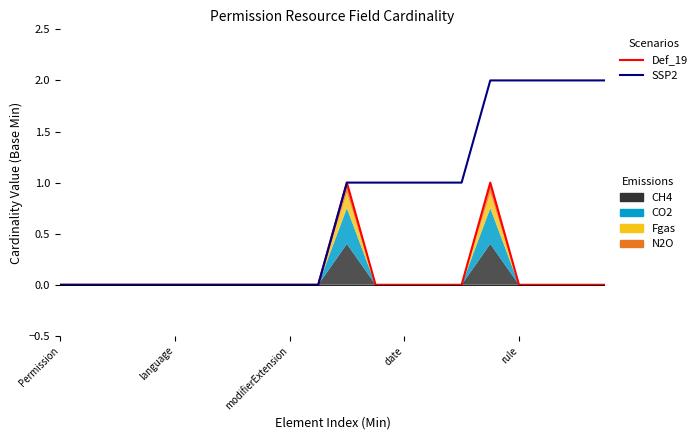

Which has a higher value, 18 or 10?

10